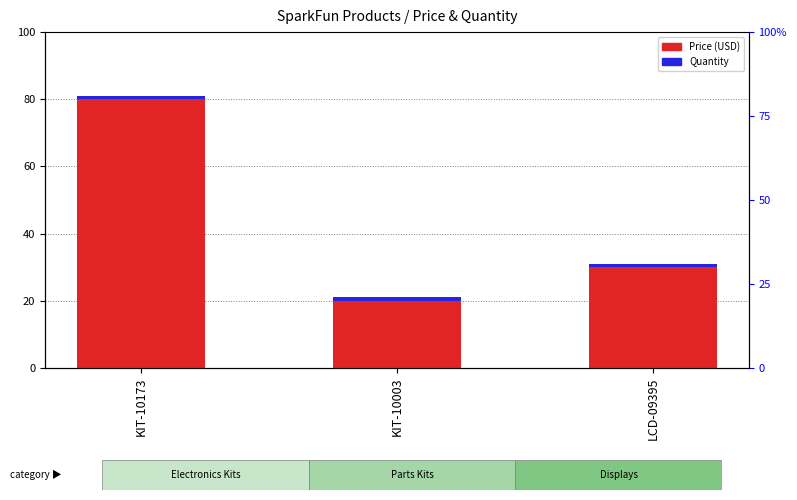

What is the label of the 2nd bar from the left?

KIT-10003